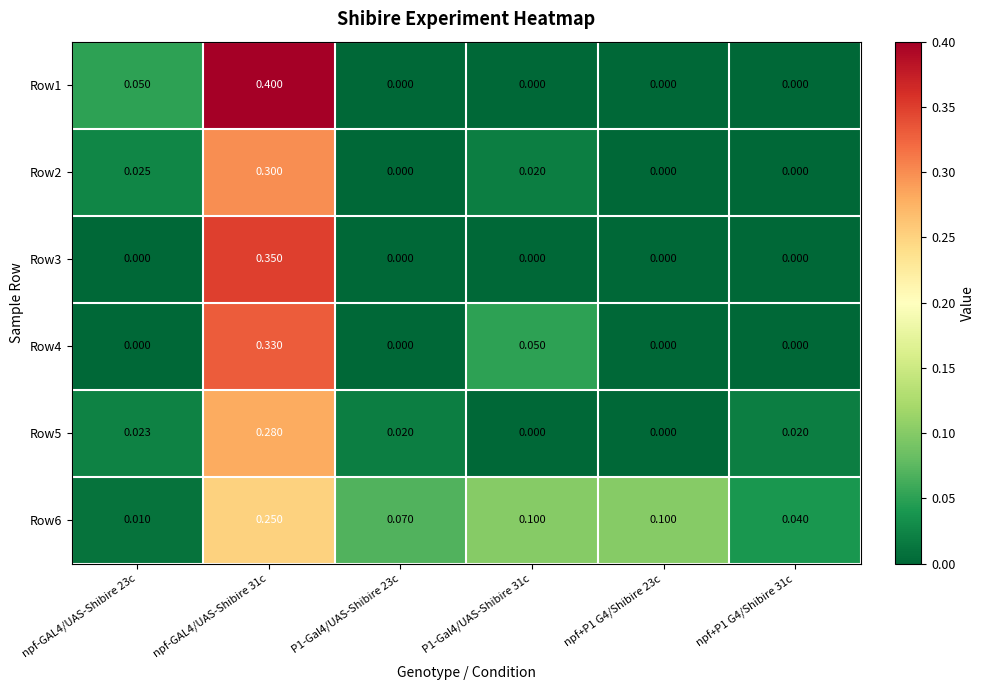

Is the value of Row3 at npf-GAL4/UAS-Shibire 31c greater than the value of Row4 at npf-GAL4/UAS-Shibire 31c?

Yes